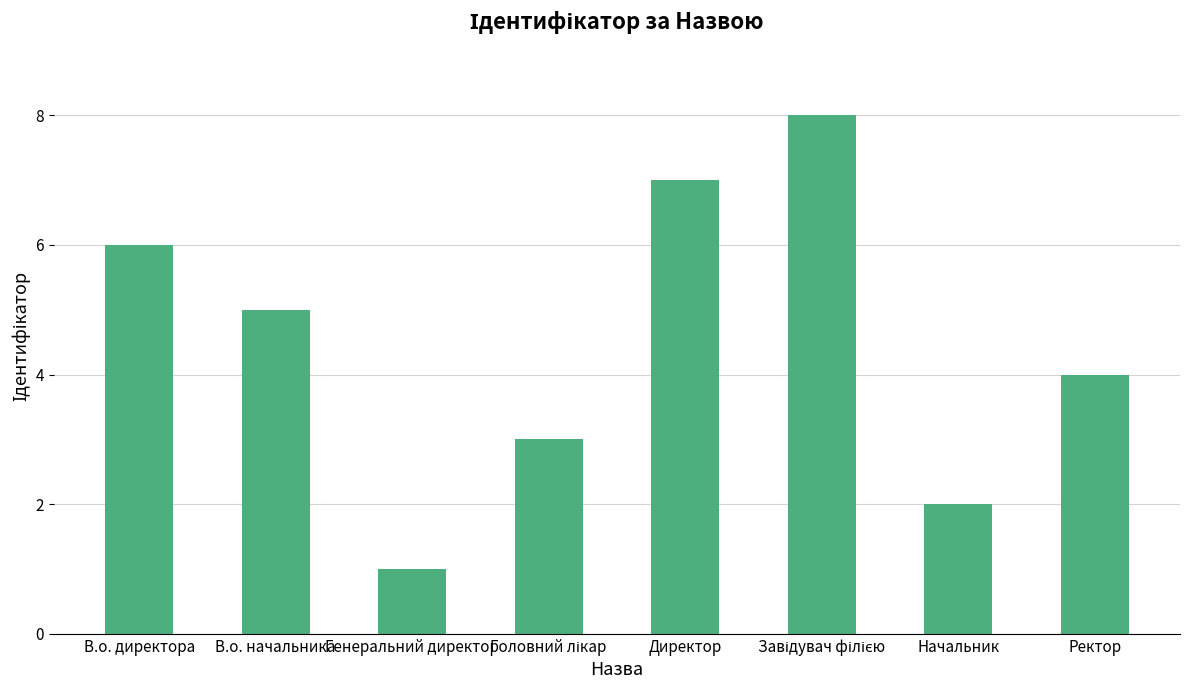

Is it true that the value at Ректор is 1?

False